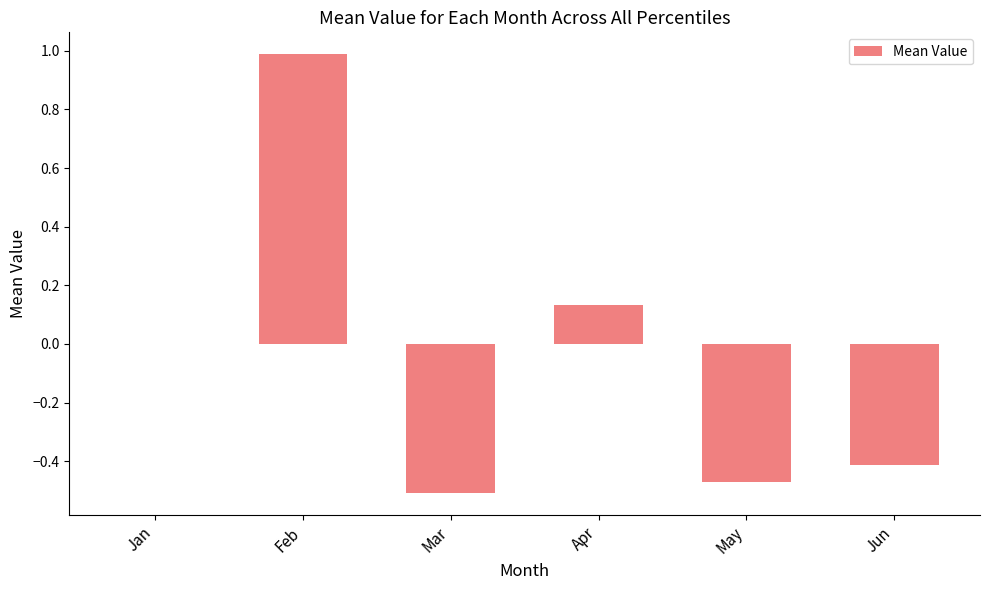

What is the sum of the values at Feb and Mar?

0.5